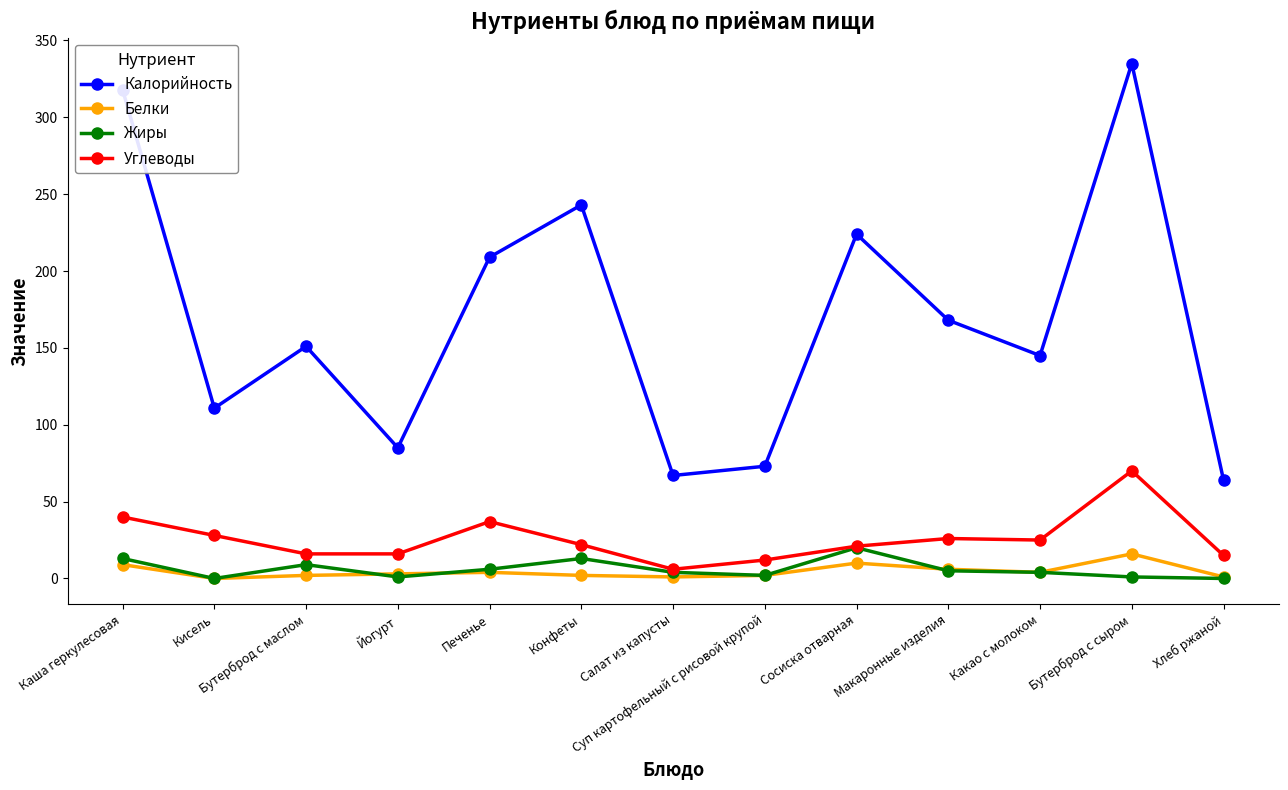

At how many categories does at least one series exceed 79?

10